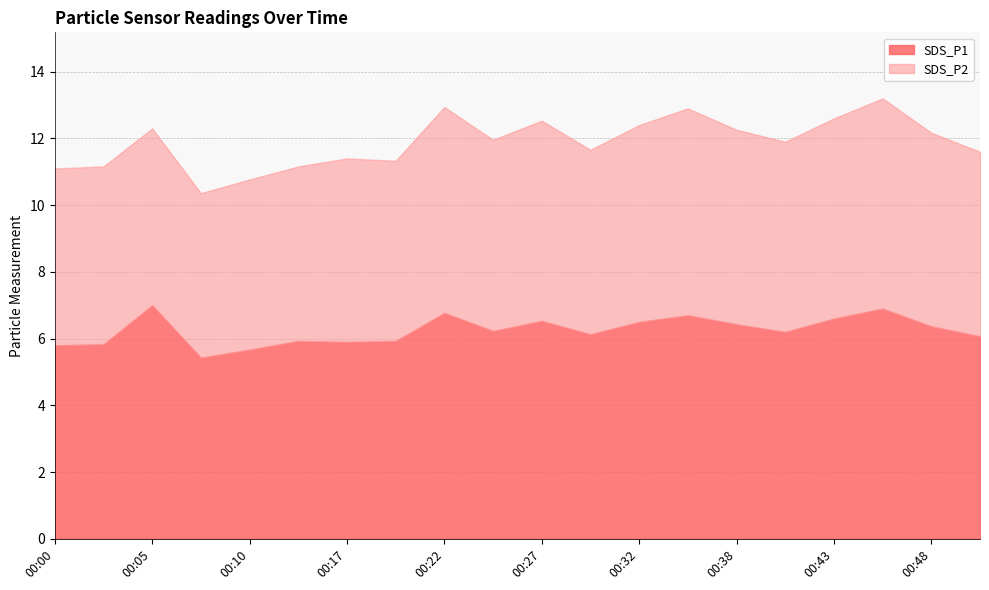

How many values in the SDS_P2 series are below 5?

1